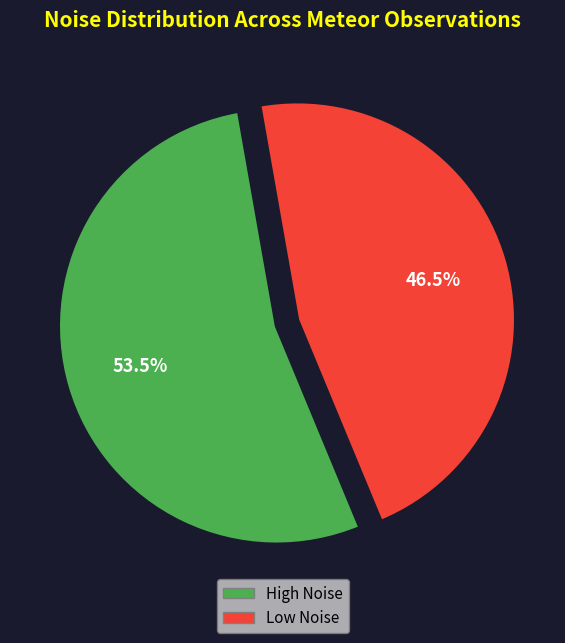

To the nearest percent, what is the average slice percentage?

50%